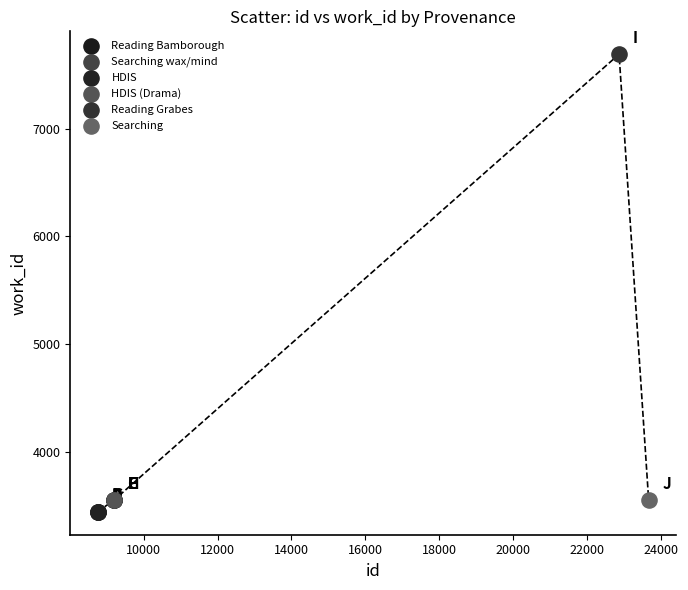

What are all the series names shown in the legend?

Reading Bamborough, Searching wax/mind, HDIS, HDIS (Drama), Reading Grabes, Searching